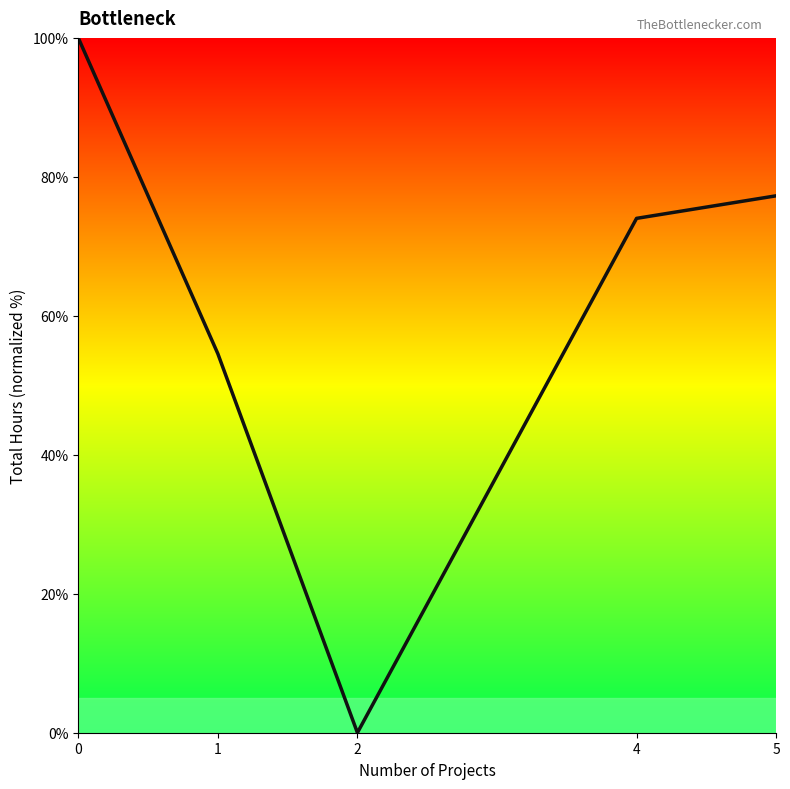

List the labels in order of value, smallest first.

2, 1, 4, 5, 0